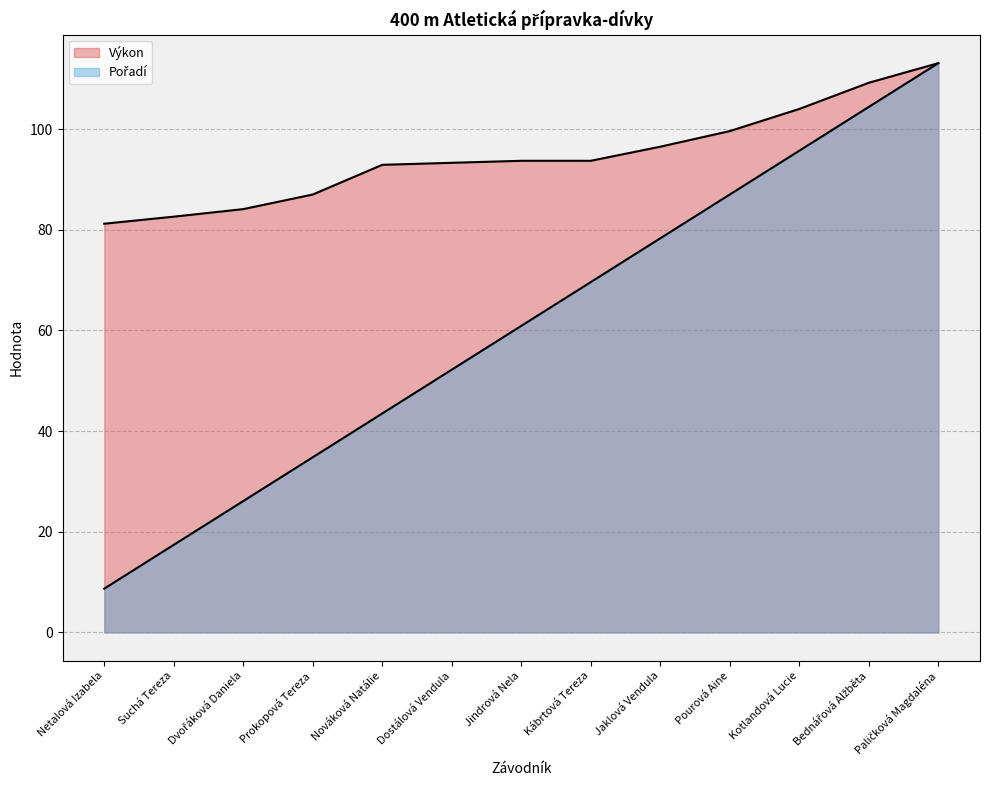

What is the maximum value for Pořadí?

113.1